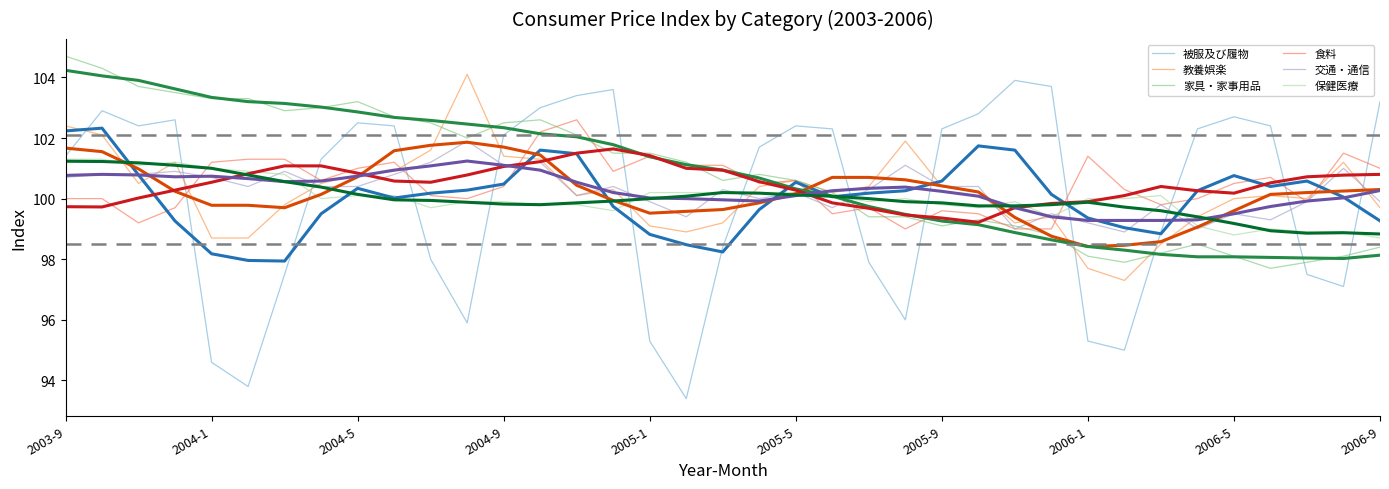

Reading right to left, transcribe all the data shown in this chart.

被服及び履物: 103.2	97.1	97.5	102.4	102.7	102.3	98.9	95.0	95.3	103.7	103.9	102.8	102.3	96.0	97.9	102.3	102.4	101.7	98.4	93.4	95.3	103.6	103.4	103.0	102.1	95.9	98.0	102.4	102.5	101.3	97.5	93.8	94.6	102.6	102.4	102.9	101.4
教養娯楽: 99.7	101.2	100.0	100.1	100.0	99.4	98.5	97.3	97.7	99.4	99.2	100.2	100.4	101.9	100.4	100.2	100.6	100.4	99.2	98.9	99.1	100.3	100.1	101.3	101.4	104.1	101.6	100.9	100.8	100.5	99.8	98.7	98.7	101.2	100.5	102.1	102.4
家具・家事用品: 98.4	98.1	97.9	97.7	98.1	98.5	98.2	97.9	98.1	98.8	99.1	99.3	99.1	99.4	99.4	100.2	100.6	100.8	100.6	101.2	101.5	101.5	102.1	102.6	102.5	102.0	102.5	102.7	103.2	103.0	102.9	103.3	103.3	103.5	103.7	104.3	104.7
食料: 101.0	101.5	99.9	100.7	100.5	100.0	99.8	100.3	101.4	99.0	99.0	99.5	99.6	99.0	99.7	99.5	100.6	100.5	101.1	101.1	101.4	100.9	102.6	102.2	100.4	100.0	100.1	101.2	101.0	100.6	101.3	101.3	101.2	99.7	99.2	100.0	100.0
交通・通信: 99.9	101.0	99.9	99.3	99.5	99.0	99.8	98.9	99.2	99.5	99.0	100.4	100.4	101.1	100.3	99.7	100.2	100.0	100.3	99.4	99.9	100.4	100.1	101.2	101.1	101.9	101.2	100.8	100.4	100.4	100.9	100.4	100.7	100.9	100.8	100.8	100.7
保健医療: 98.7	98.9	98.9	99.0	98.8	99.1	100.1	100.0	100.0	99.4	99.9	99.7	99.8	100.0	99.9	100.1	100.2	100.2	100.2	100.2	100.2	99.6	99.8	99.8	99.9	99.9	99.7	100.1	100.1	100.0	100.8	100.9	101.0	101.2	101.1	101.3	101.3